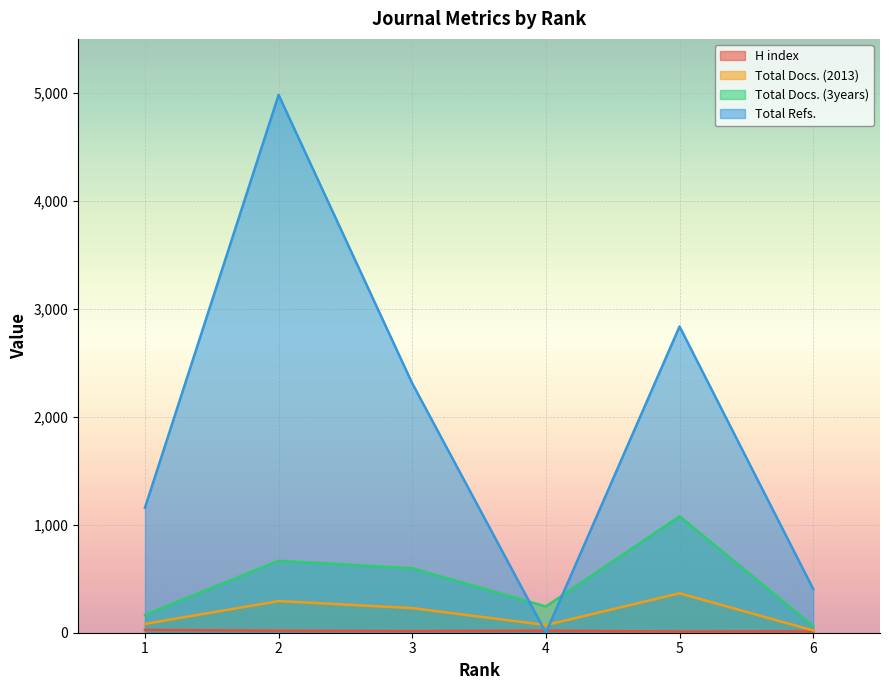

Reading left to right, transcribe all the data shown in this chart.

H index: 26	18	15	19	11	12
Total Docs. (2013): 82	293	228	71	365	21
Total Docs. (3years): 166	666	597	243	1078	62
Total Refs.: 1158	4981	2309	0	2836	405